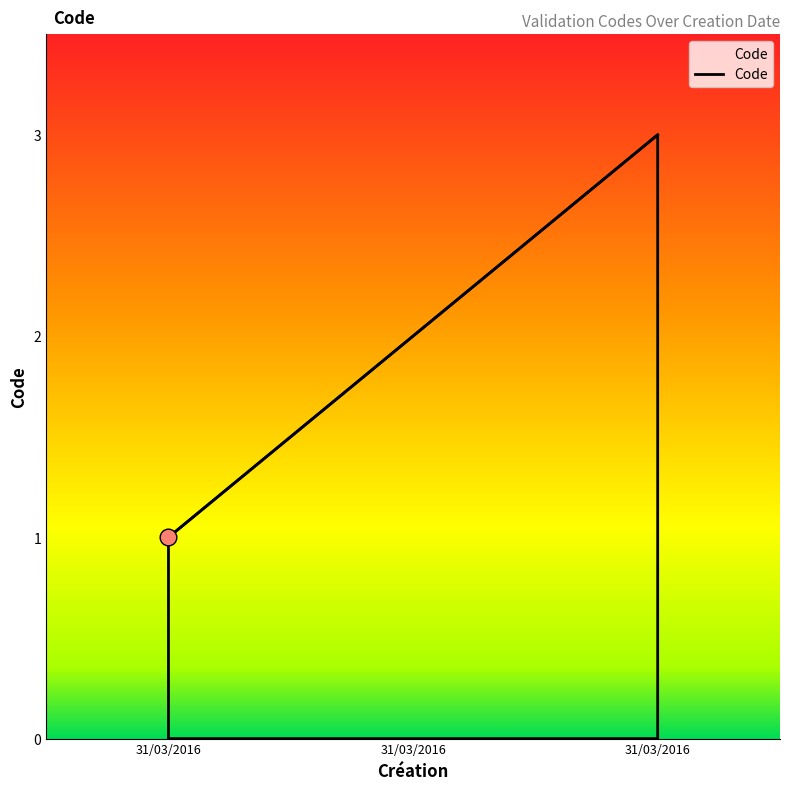

How many distinct data groups are displayed?

1